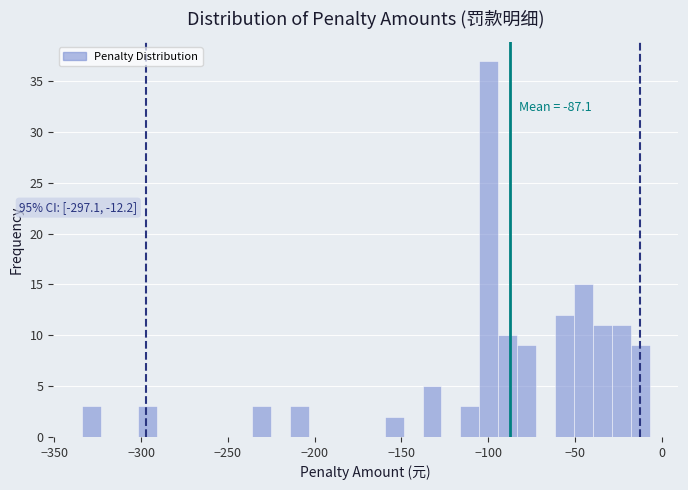

Around what value on the x-axis is the tallest bar? Give the approximate position of its centre, as read against the axis.

-100